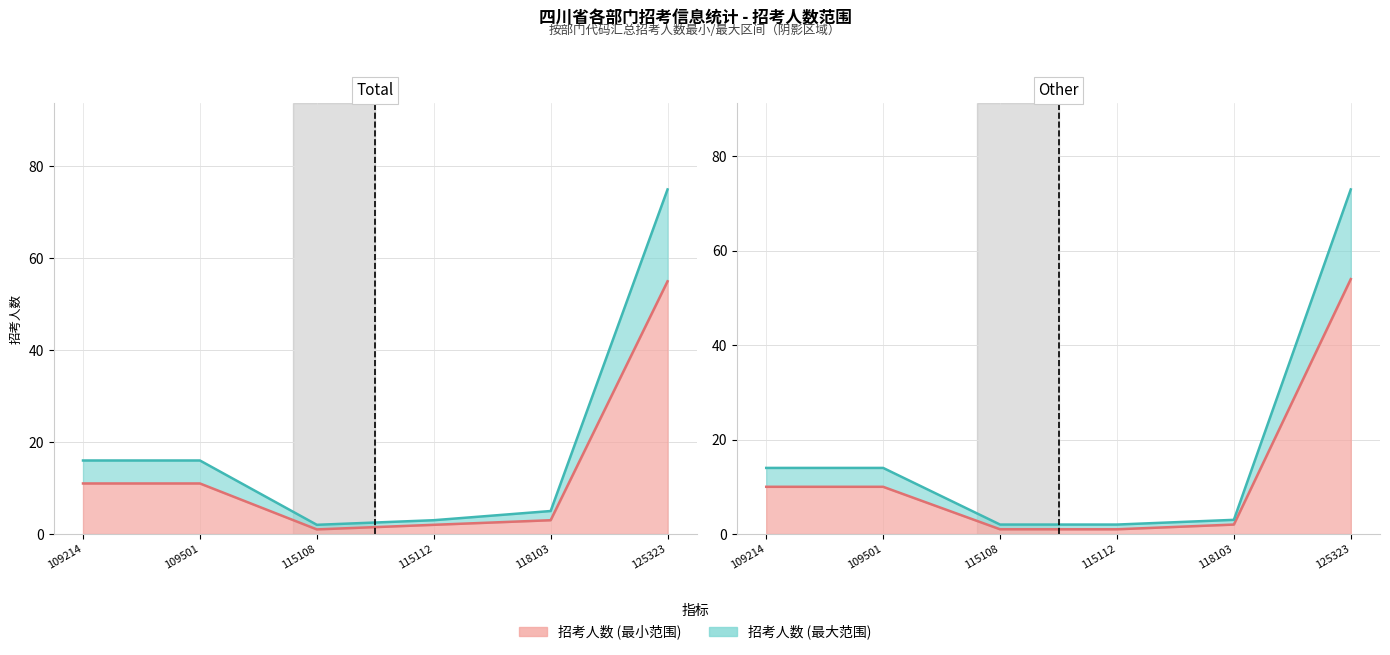

At which category is the sum across all series the highest?

125323